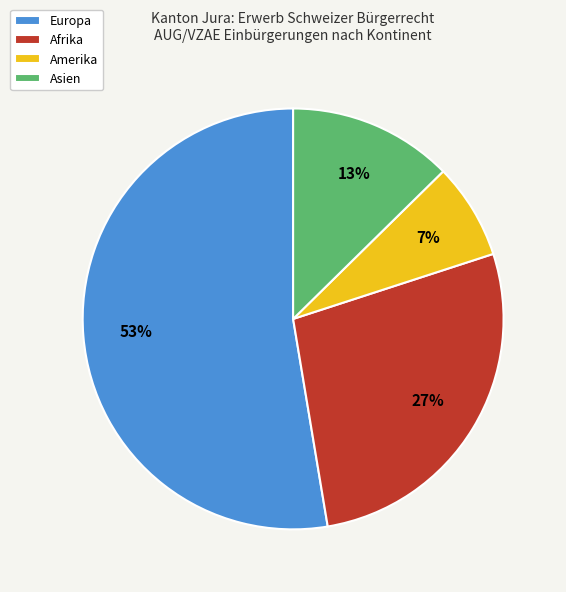

Does any single category account for the majority?

Yes